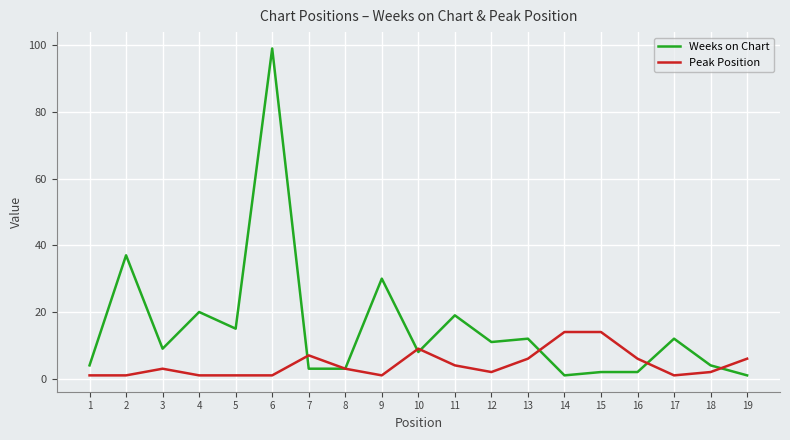

How many series are shown in this chart?

2